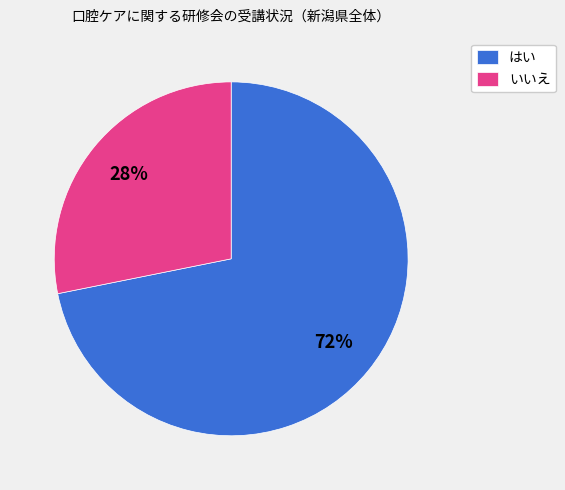

What is the largest slice in the pie chart?

はい